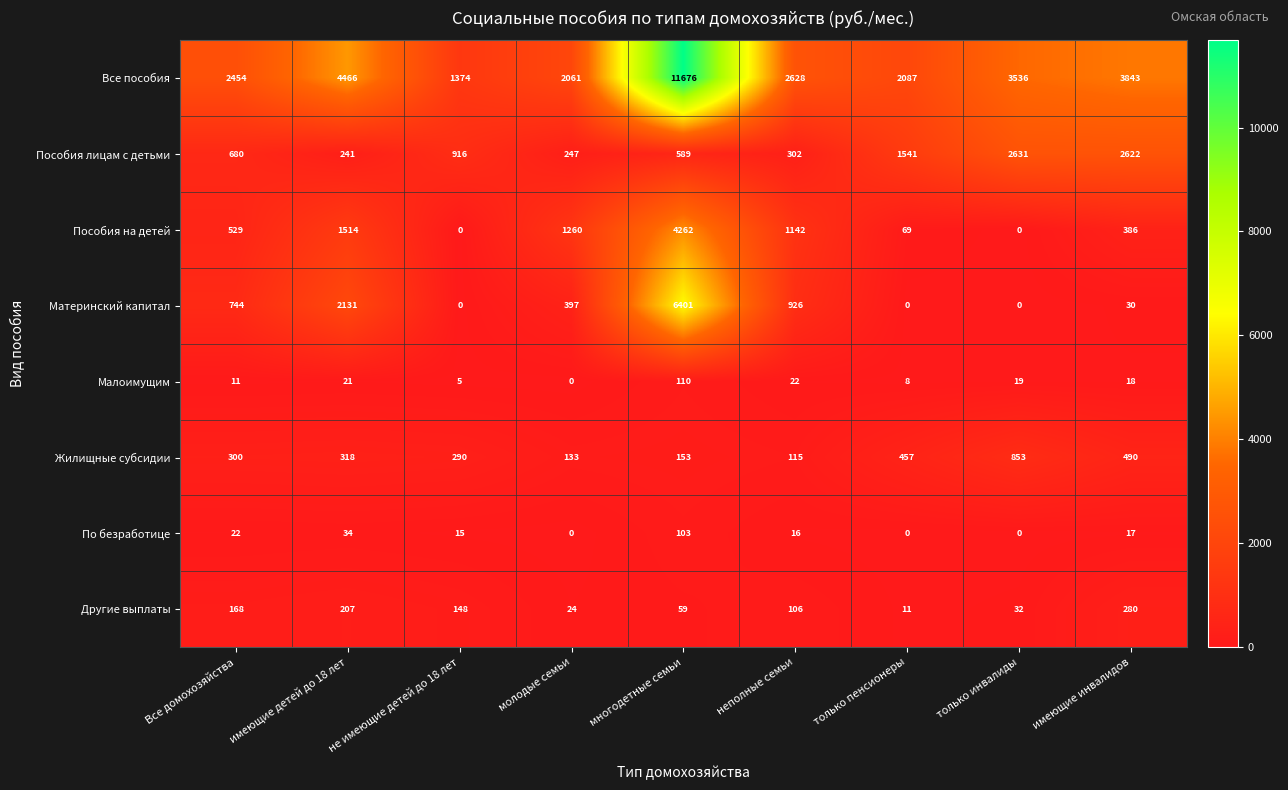

What is the total value across all series at многодетные семьи?

23353